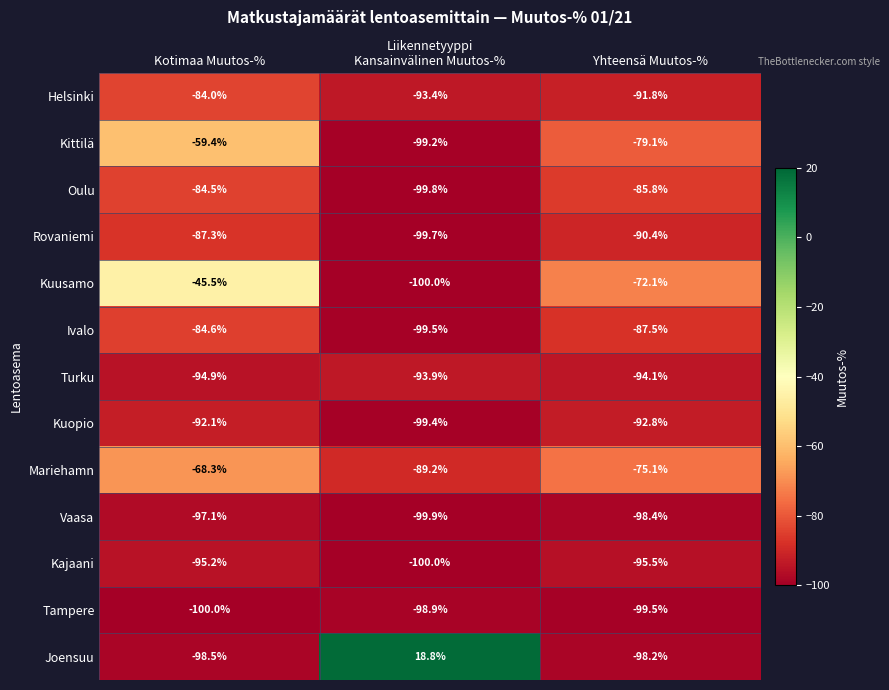

Is it true that Joensuu equals -98.2 at Yhteensä Muutos-%?

True